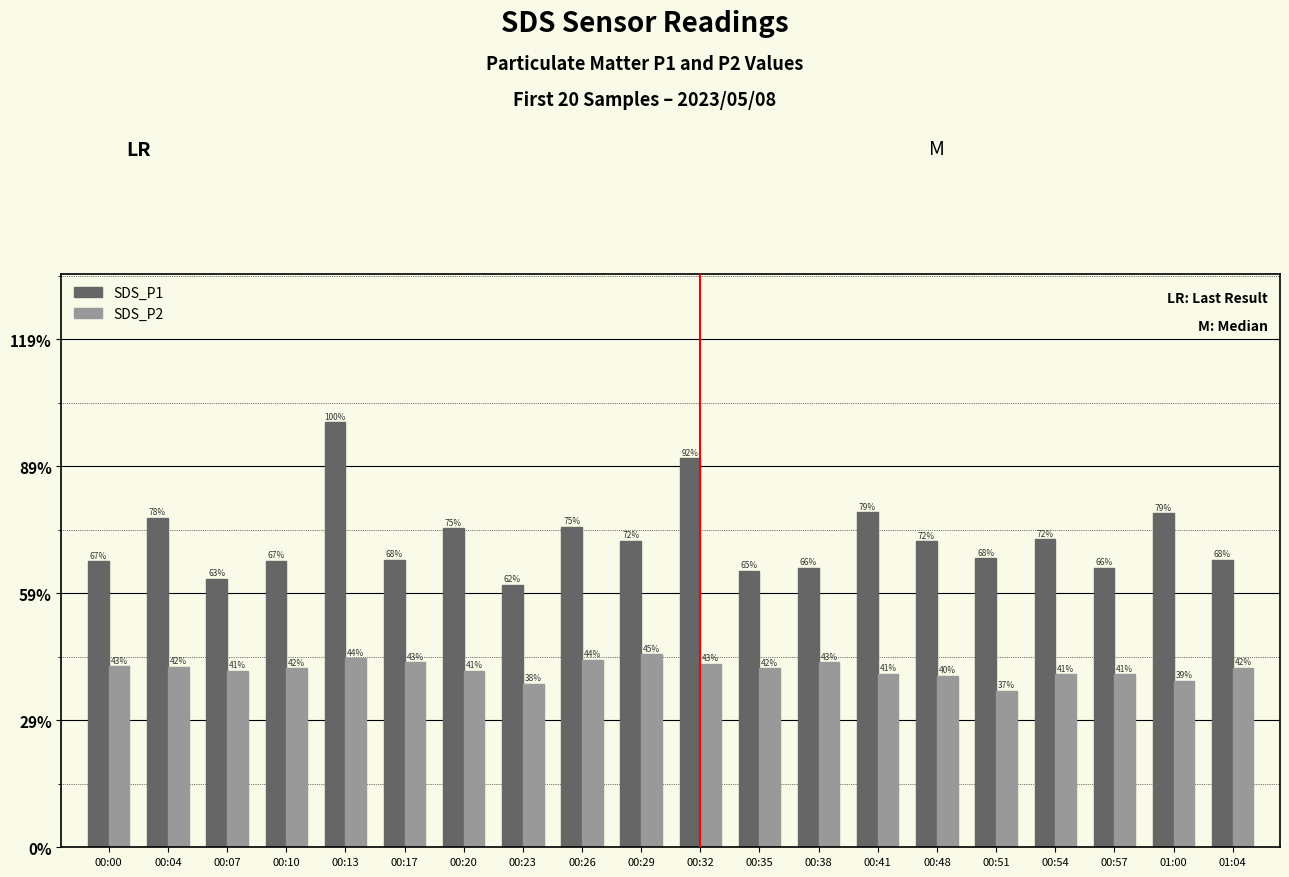

Which category has the highest value in the SDS_P1 series?

00:13